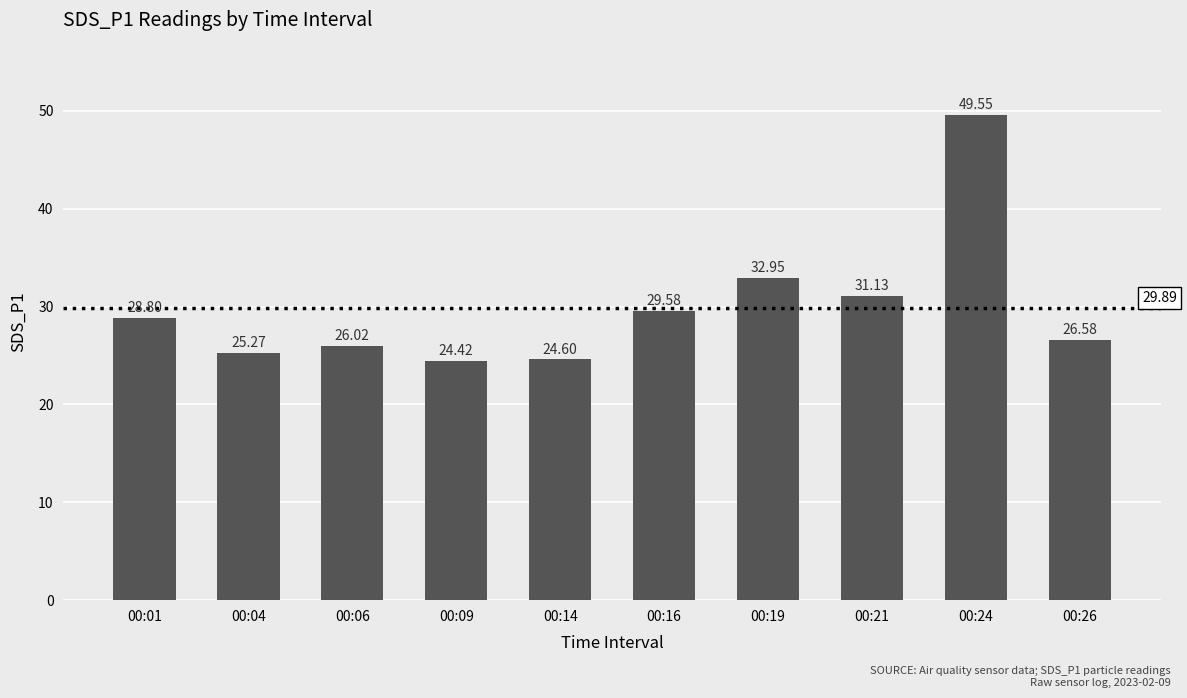

What is the average value?

29.9